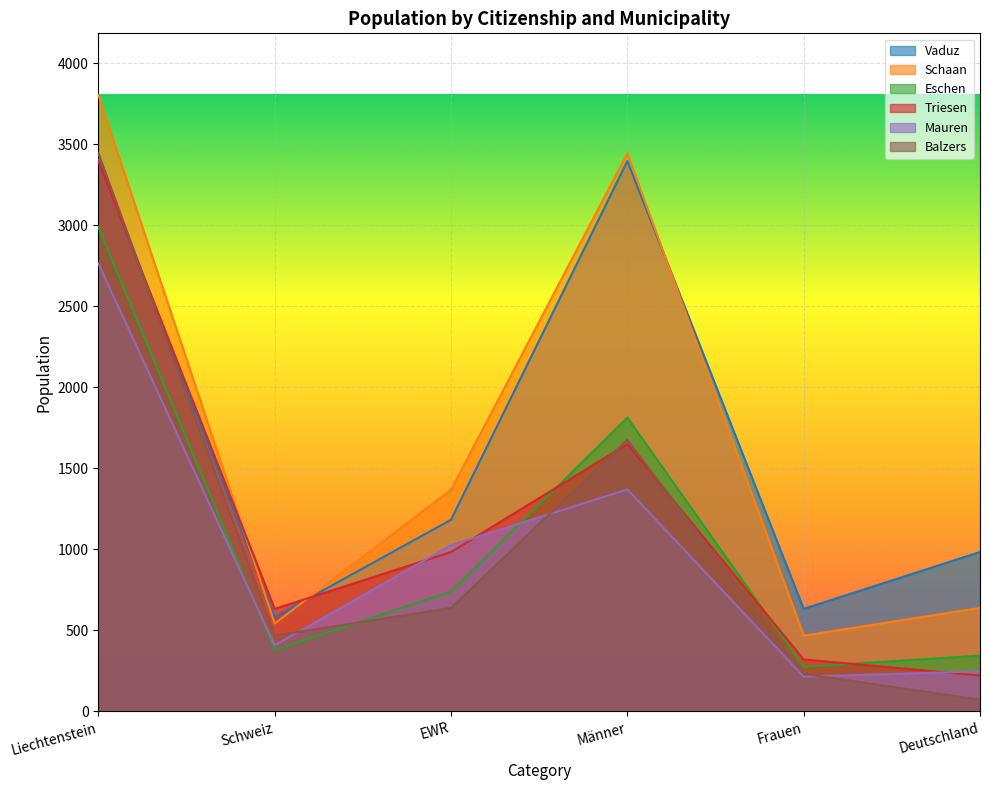

What is the sum of the Balzers values at Frauen and Liechtenstein?

3676